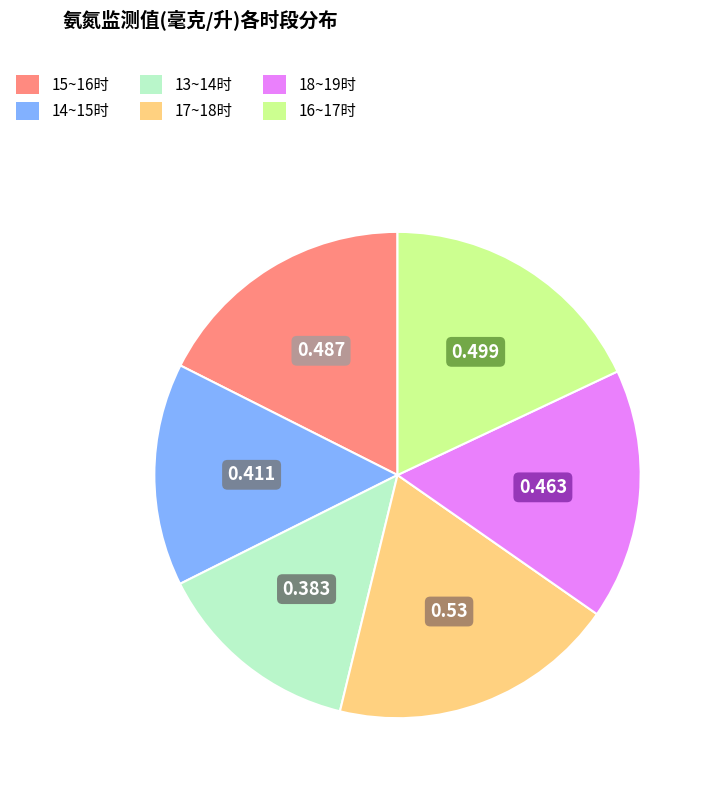

Do 17~18时 and 18~19时 together represent more than half of the pie?

No